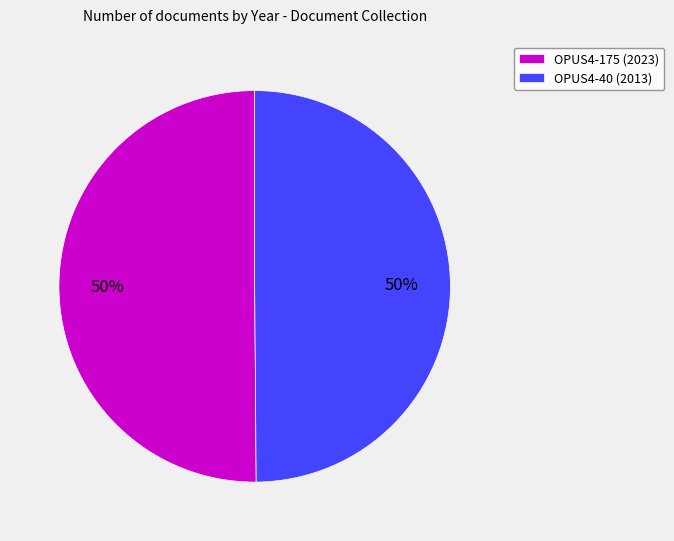

To the nearest percent, what is the average slice percentage?

50%